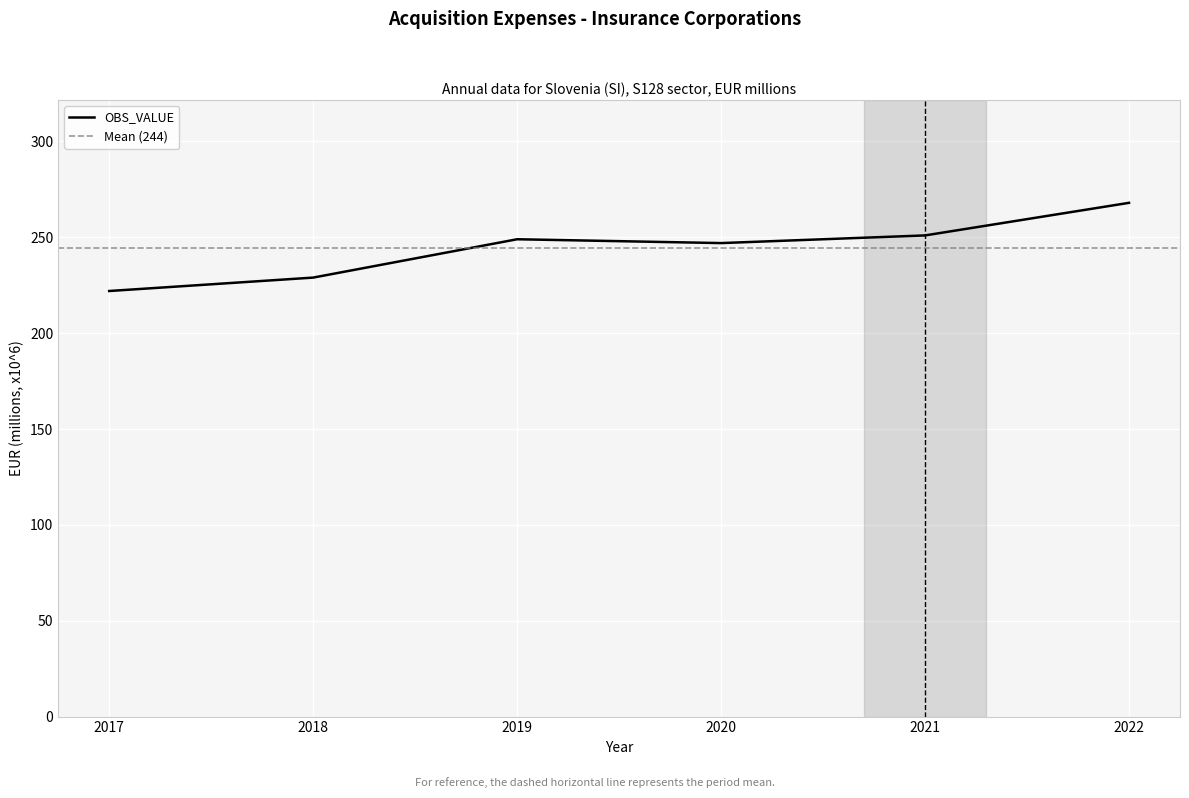

Reading right to left, list all the values displayed in this chart.

268	251	247	249	229	222